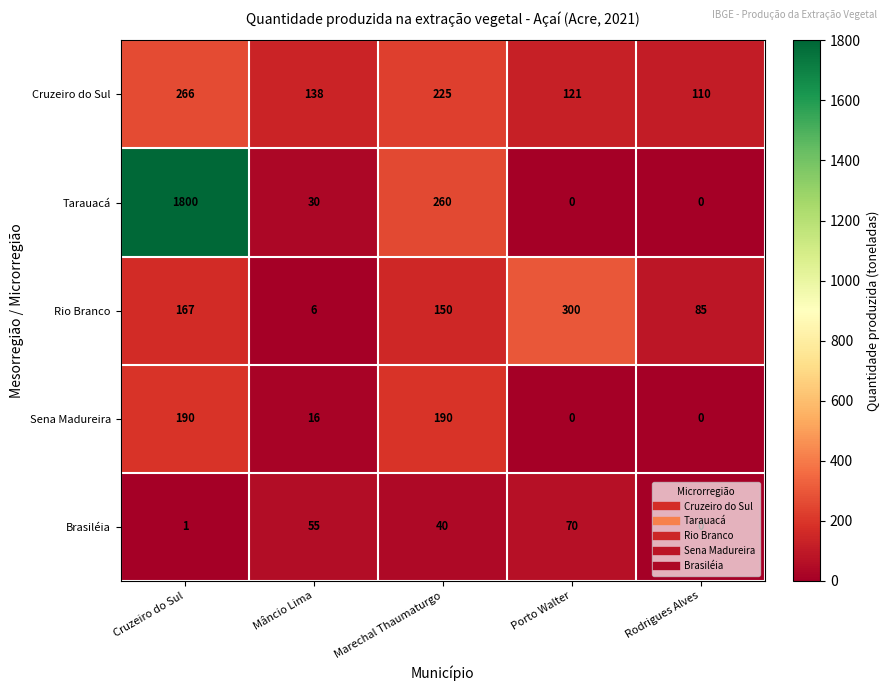

What is the approximate value of Sena Madureira at Marechal Thaumaturgo?

190